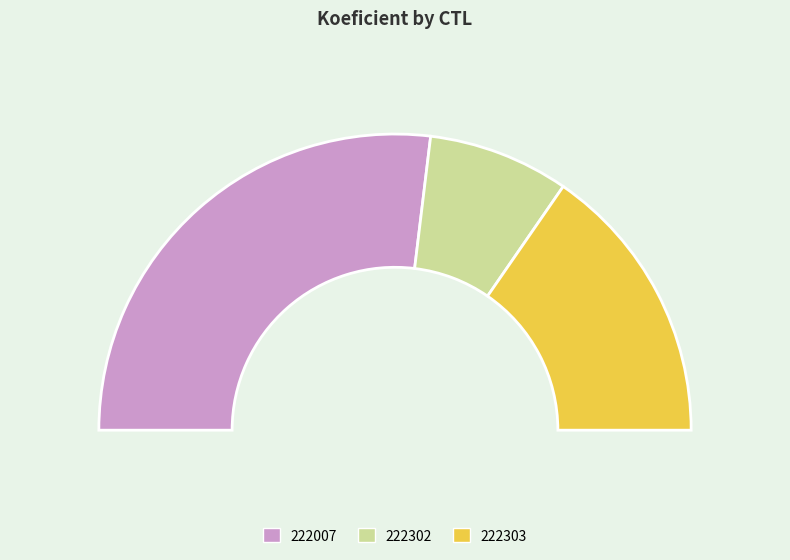

How many segments does this pie chart have?

3